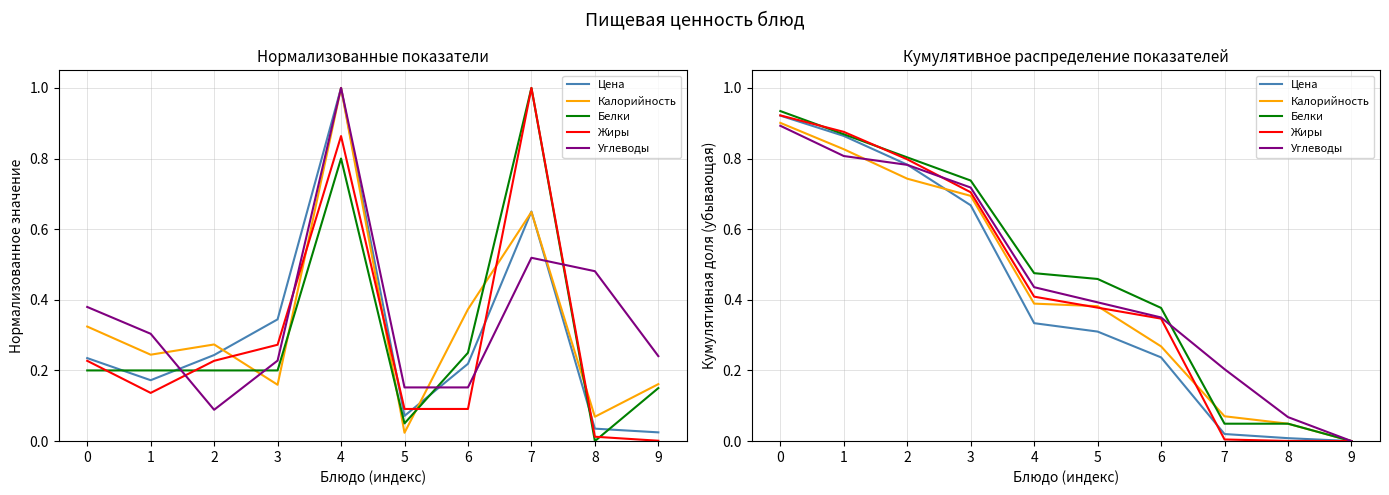

True or false: Белки has more than 2 interior local peaks.

False